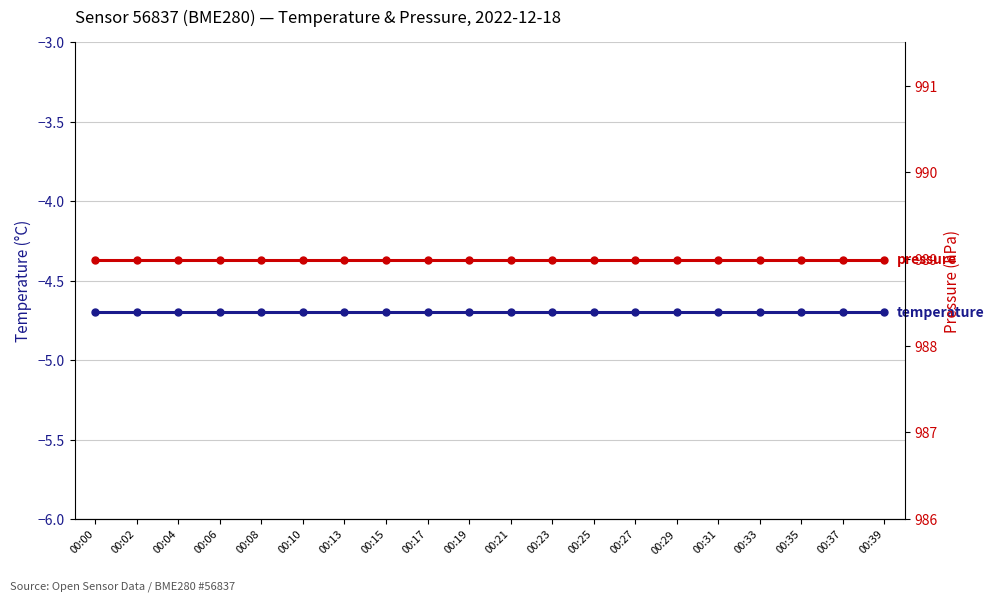

Rank the series by their maximum value, from highest to lowest.

pressure, temperature